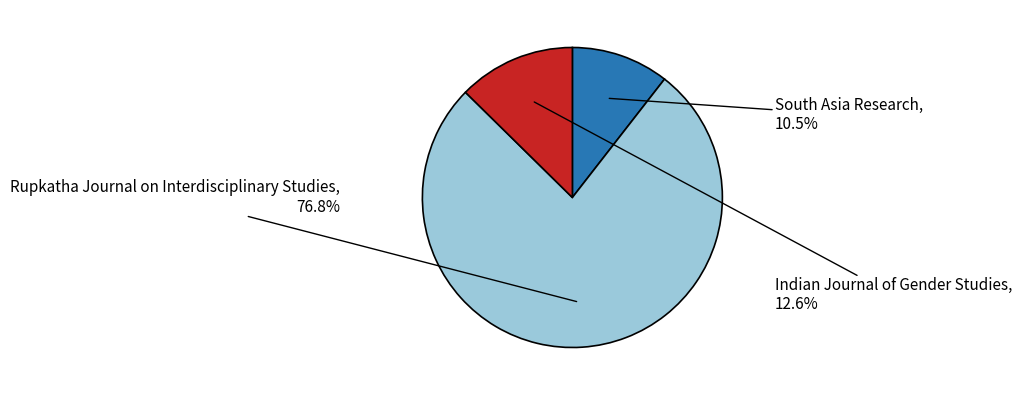

Which has a higher value, South Asia Research or Rupkatha Journal on Interdisciplinary Studies?

Rupkatha Journal on Interdisciplinary Studies